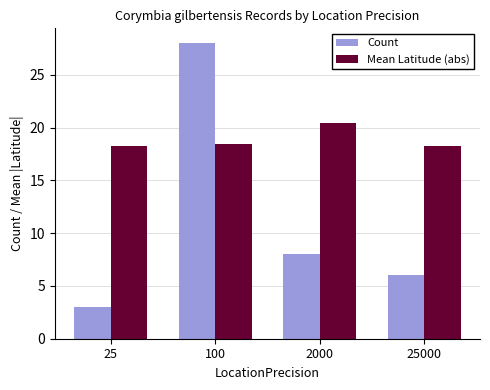

What is the lowest value of the Count series?

3.0